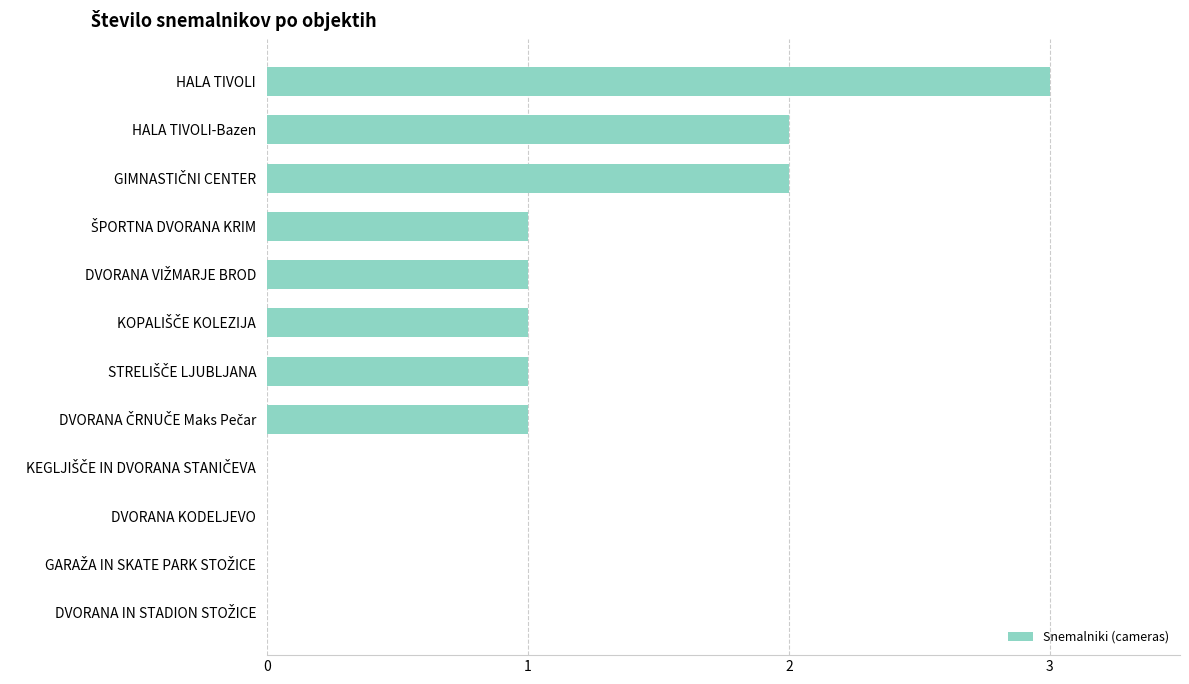

What is the sum of all values?

12